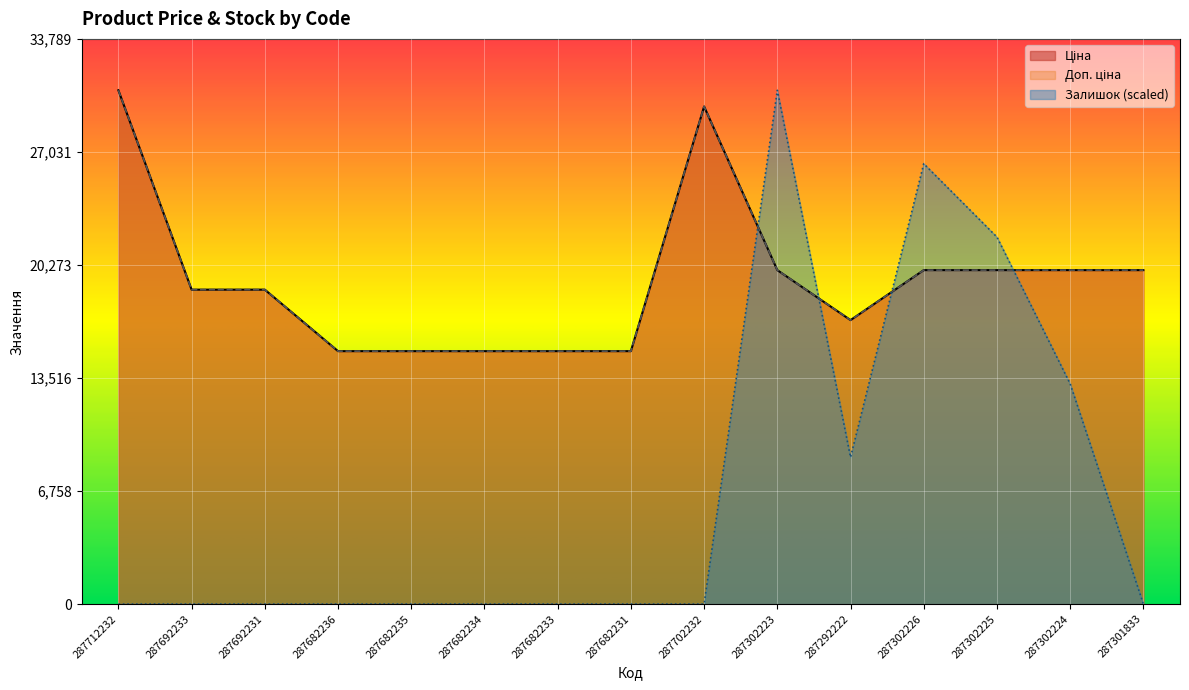

The value of Ціна at 287302223 is 19964.2. True or false?

True